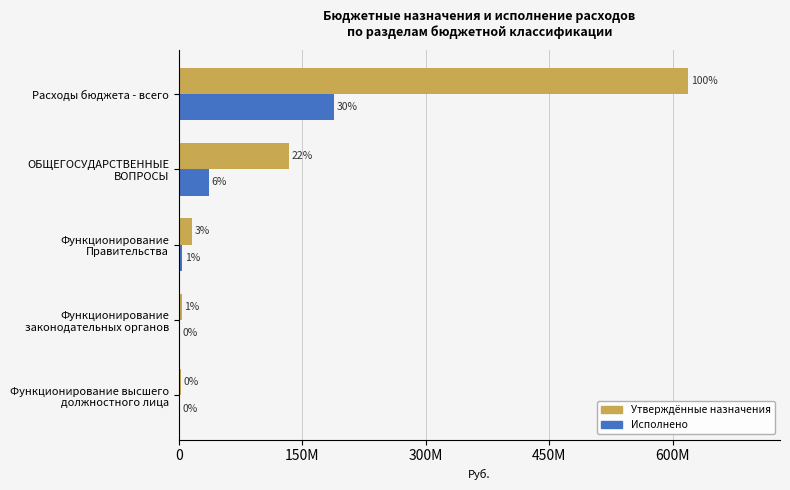

What are all the series names shown in the legend?

Утверждённые назначения, Исполнено